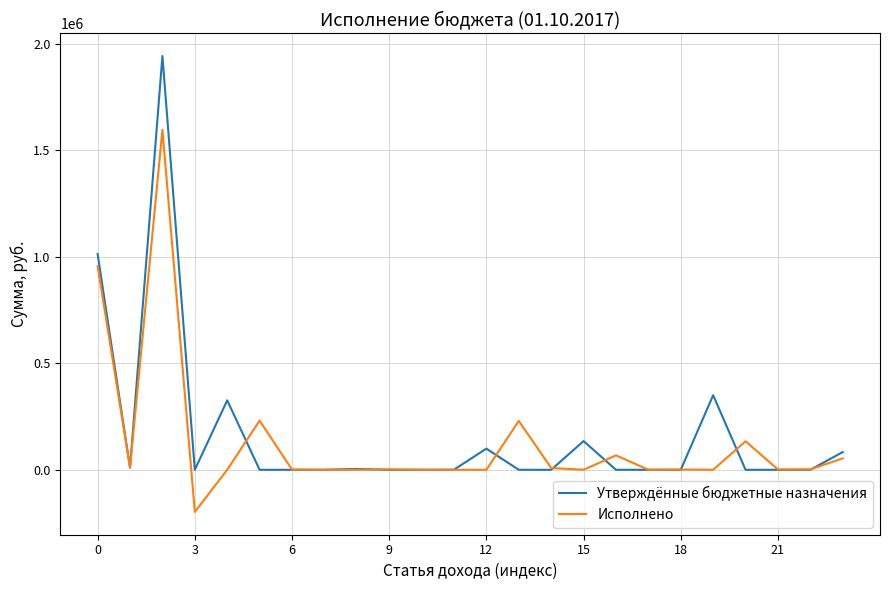

Which series has the widest spread of values?

Утверждённые бюджетные назначения